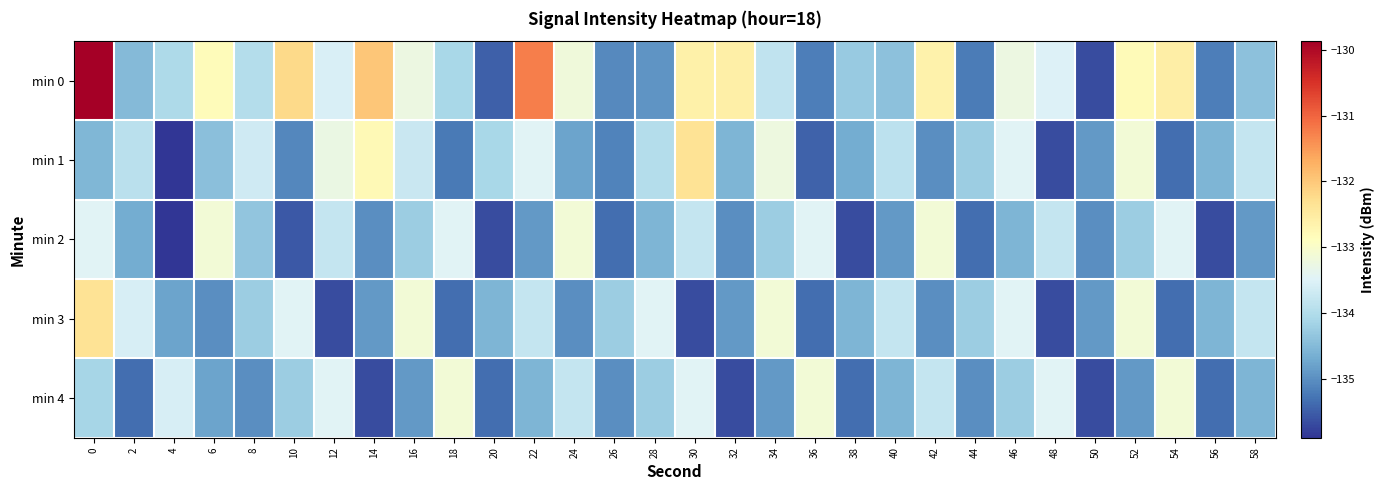

Which category has the lowest value across all series?

4